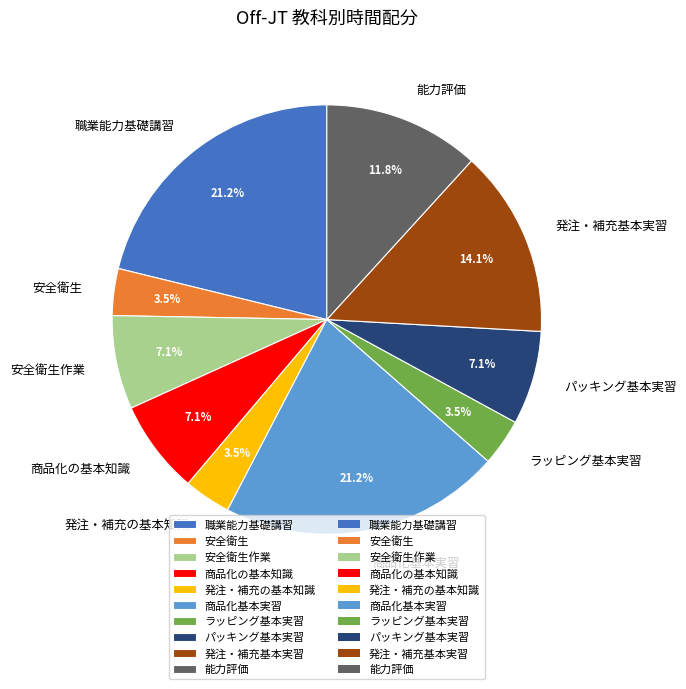

To the nearest percent, what is the combined percentage of 商品化の基本知識 and 能力評価?

19%